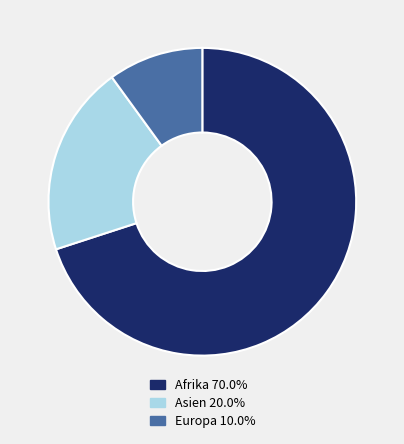

Does Afrika 70.0% account for over 50% of the chart?

Yes